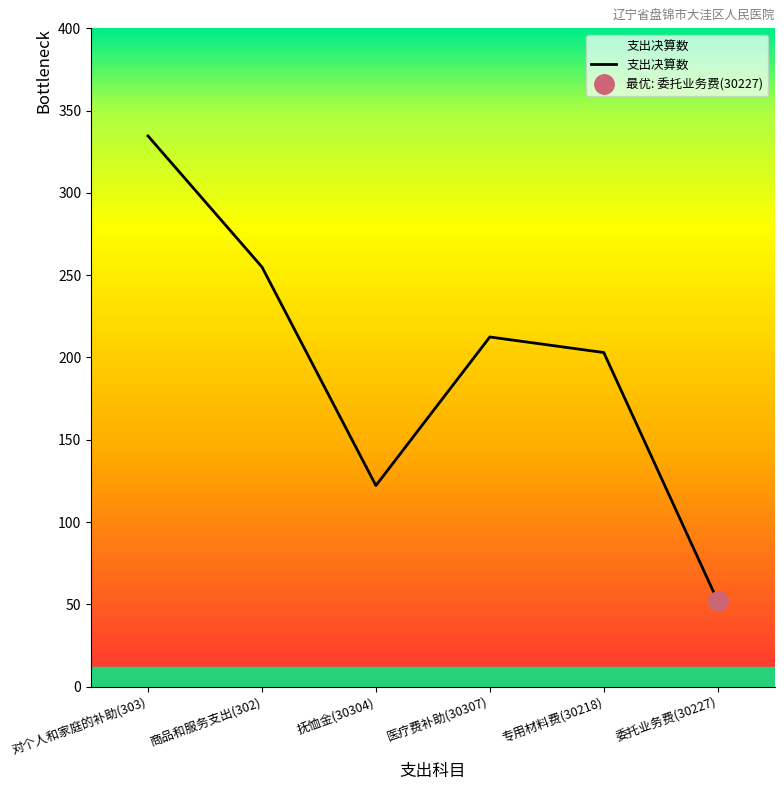

Where does the data first go above 212?

对个人和家庭的补助(303)